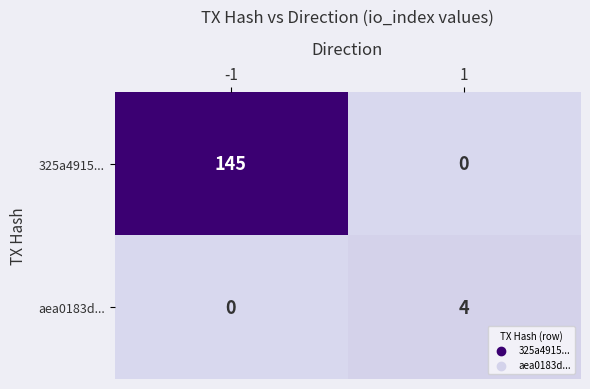

Which series changed the most between -1 and 1?

325a4915...